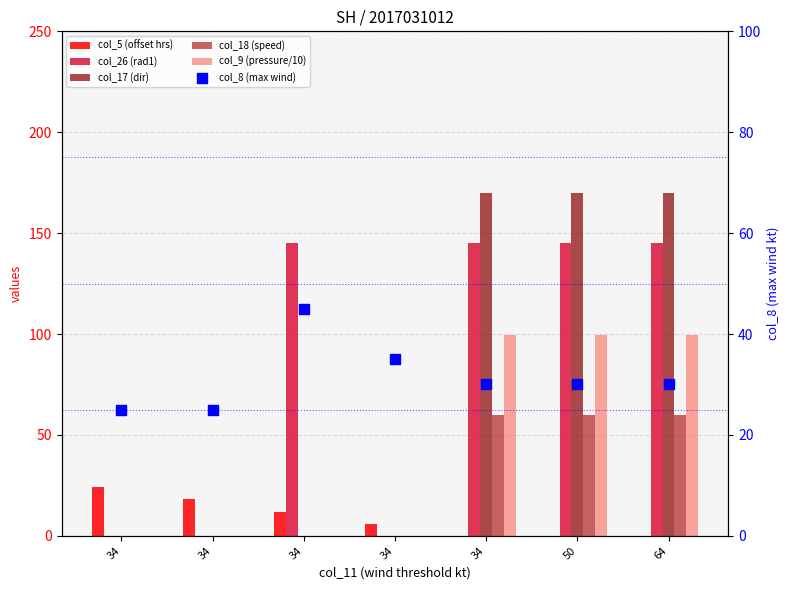

What is the total value across all series at 34?

49.0